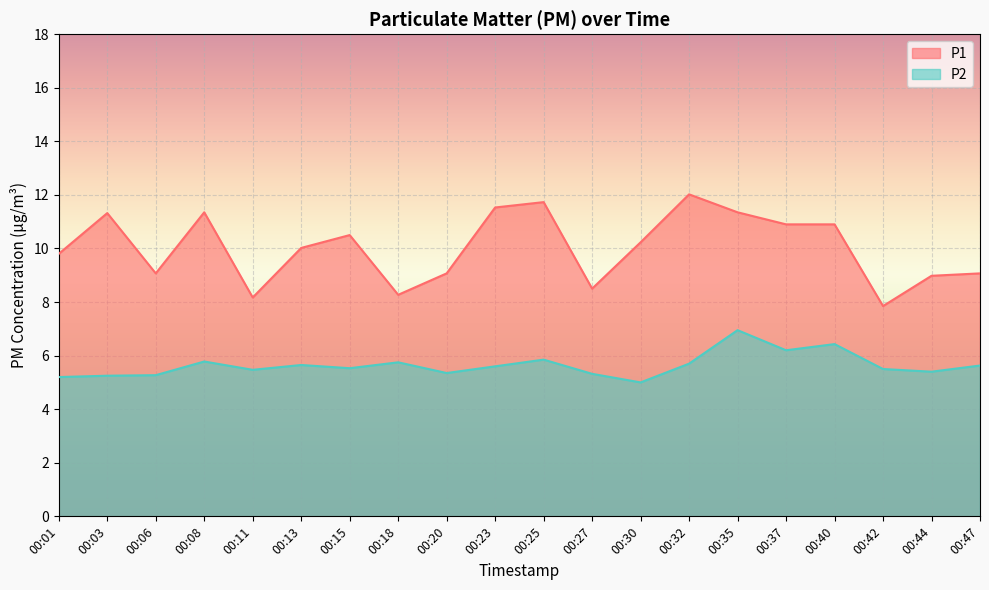

Rank the series by their average value, from highest to lowest.

P1, P2